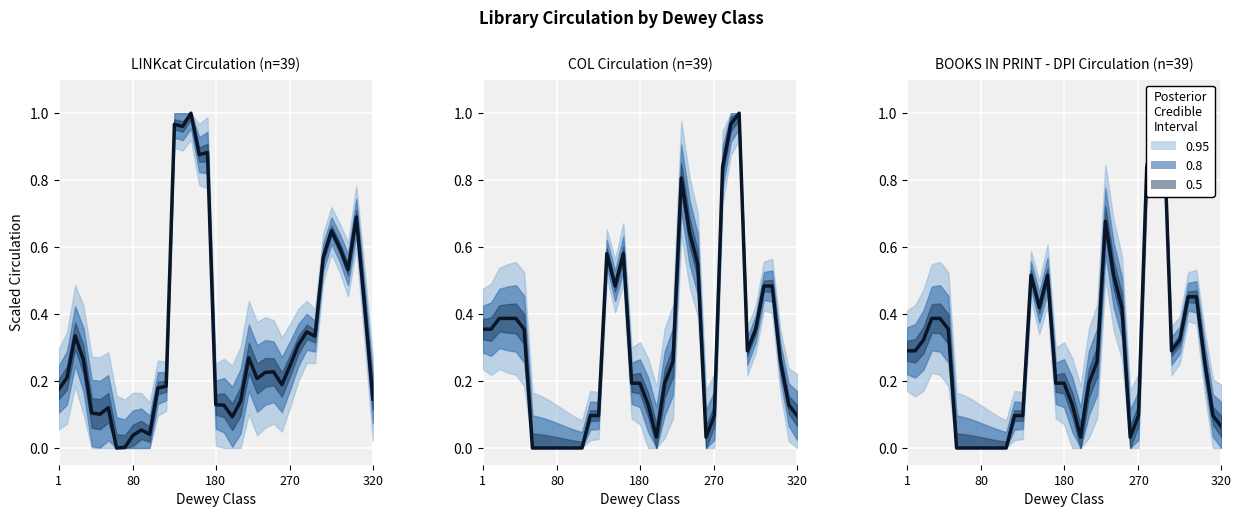

What is the average value?

0.3